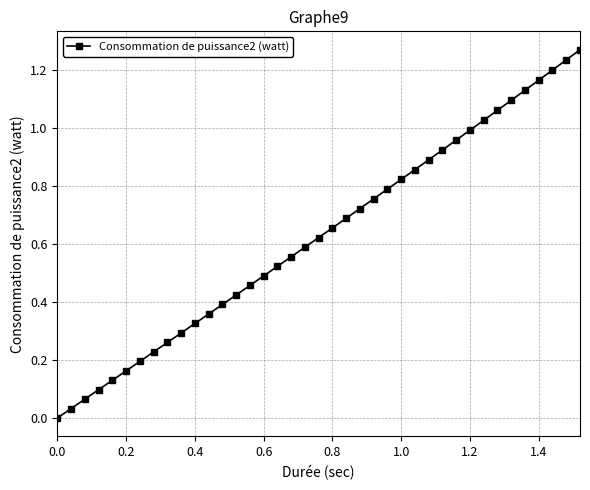

What is the sum of all values?

24.5